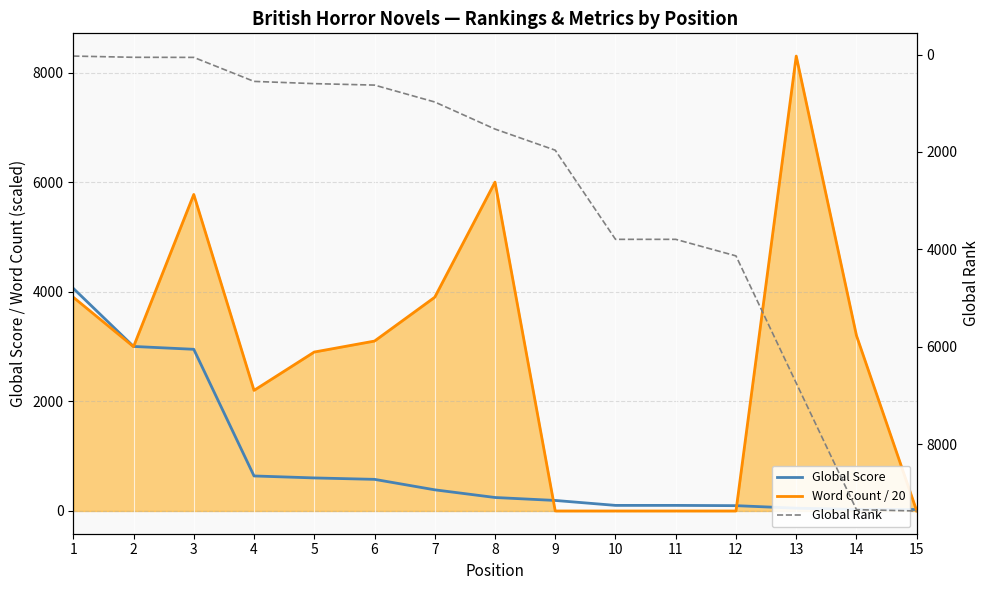

Where is Global Score nearest to the value 2044?

3